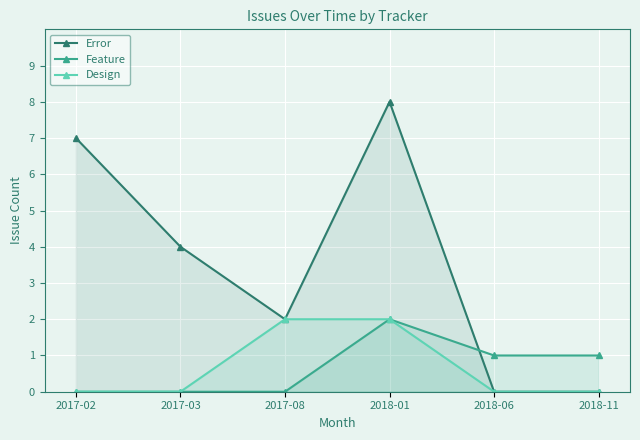

At 2017-02, list the series in order from largest to smallest.

Error, Feature, Design